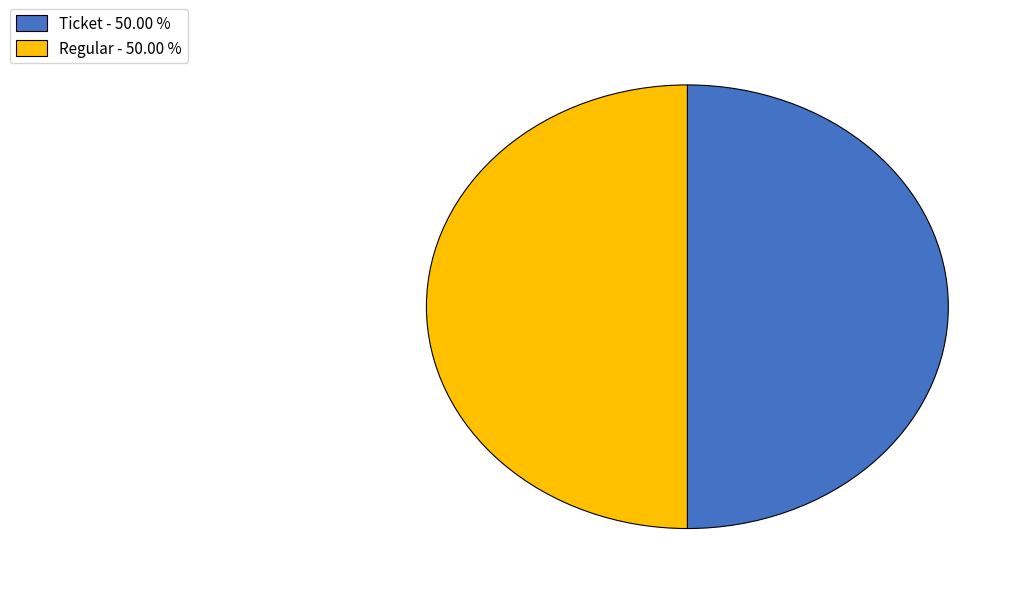

What is the ratio of the value at Ticket - 50.00 % to the value at Regular - 50.00 %?

1.0